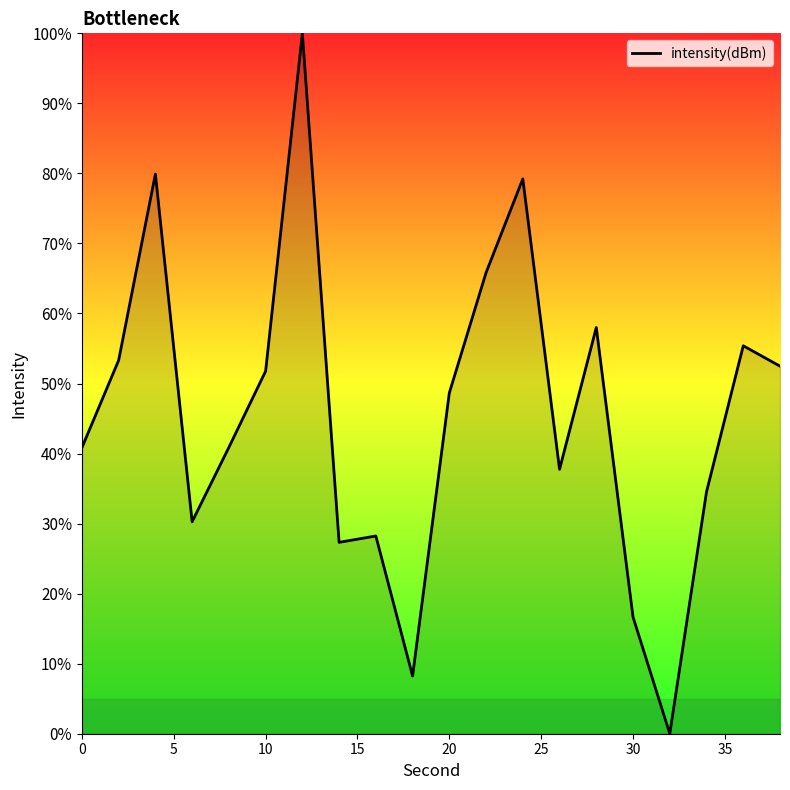

What is the difference between the maximum and minimum values?

100.0